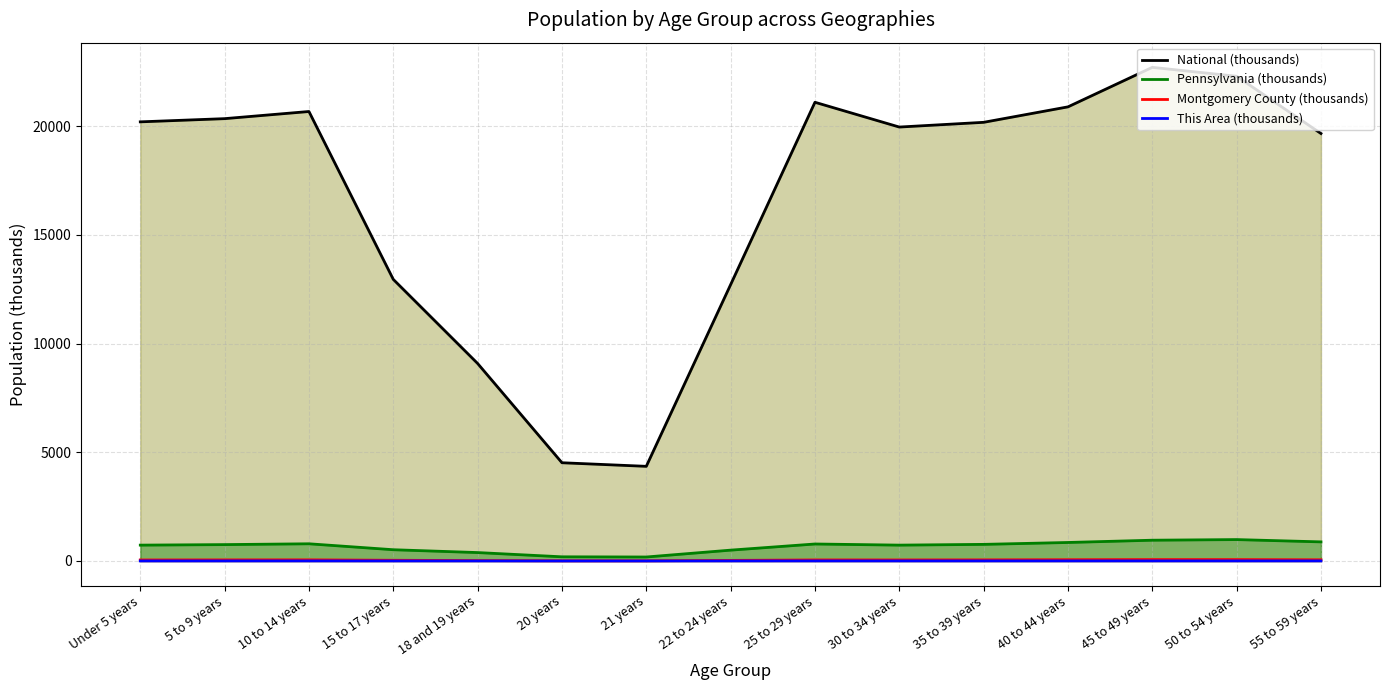

Which series has the largest total across all categories?

National (thousands)